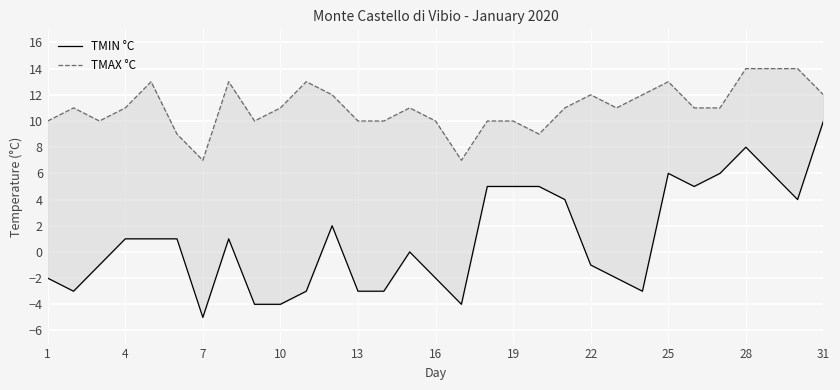

Reading left to right, extract all data points from this chart.

TMIN °C: -2	-3	-1	1	1	1	-5	1	-4	-4	-3	2	-3	-3	0	-2	-4	5	5	5	4	-1	-2	-3	6	5	6	8	6	4	10
TMAX °C: 10	11	10	11	13	9	7	13	10	11	13	12	10	10	11	10	7	10	10	9	11	12	11	12	13	11	11	14	14	14	12